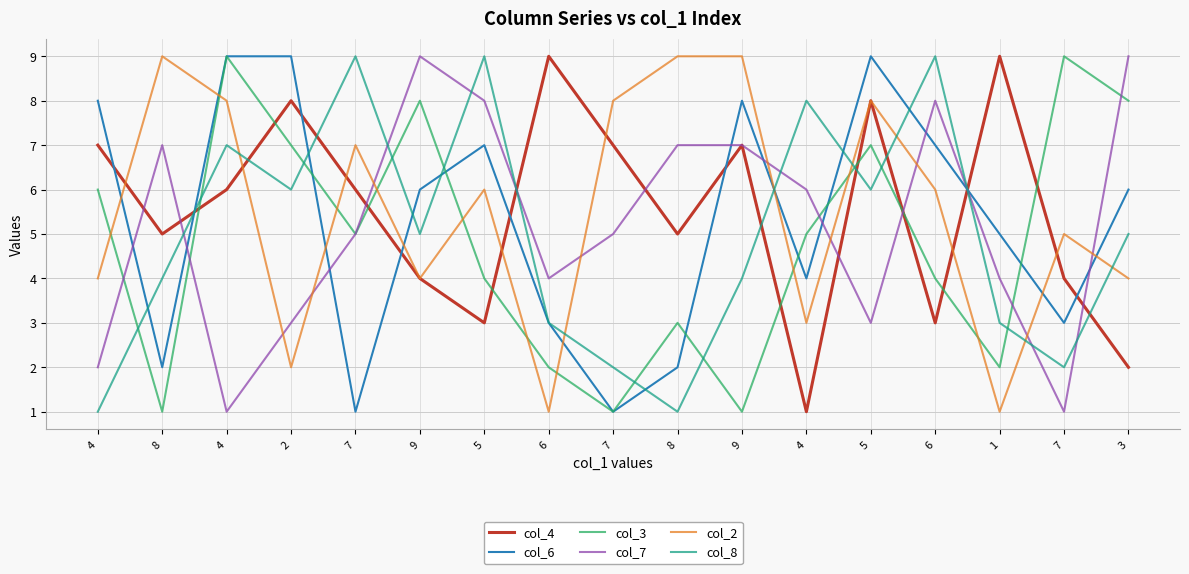

True or false: col_8 and col_3 cross at least once.

True